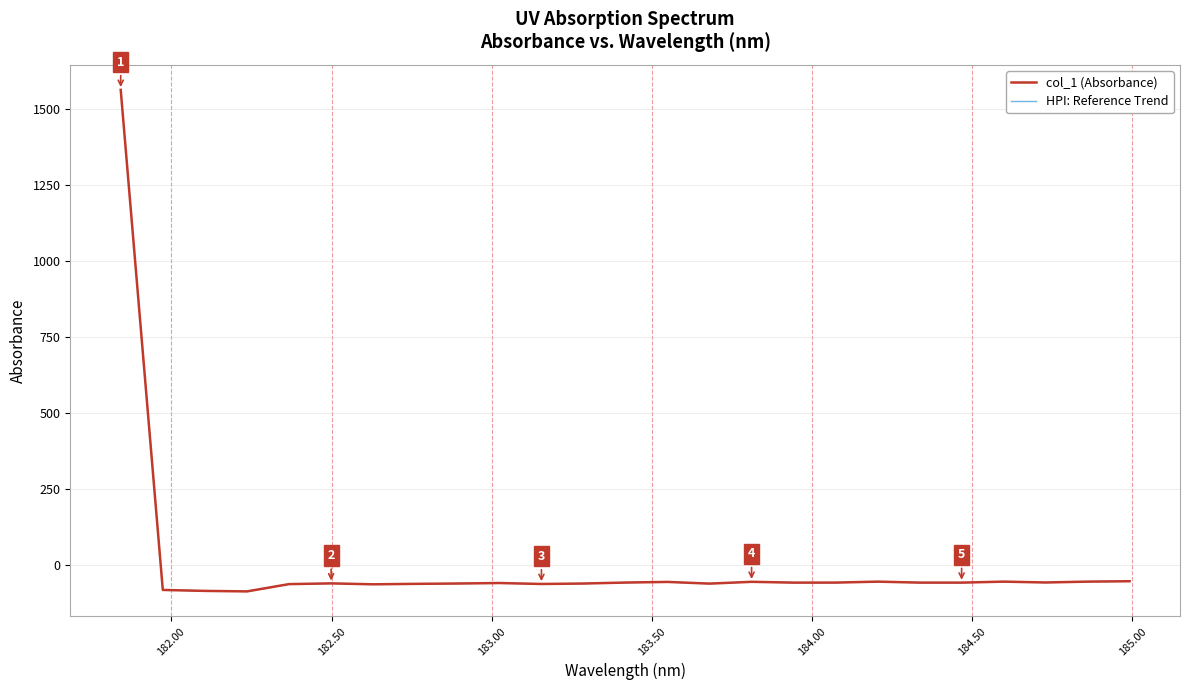

True or false: HPI: Reference Trend and col_1 (Absorbance) cross at least once.

False